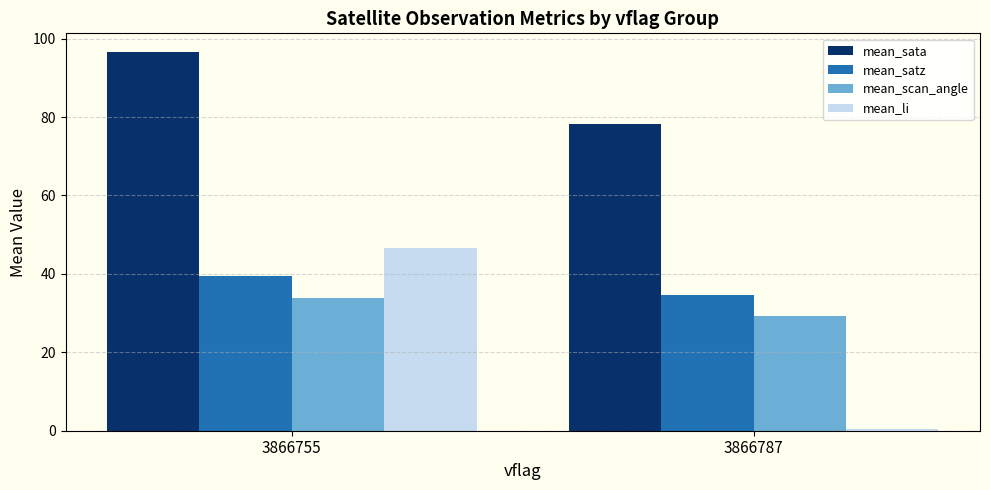

List the labels in order of mean_scan_angle value, largest first.

3866755, 3866787